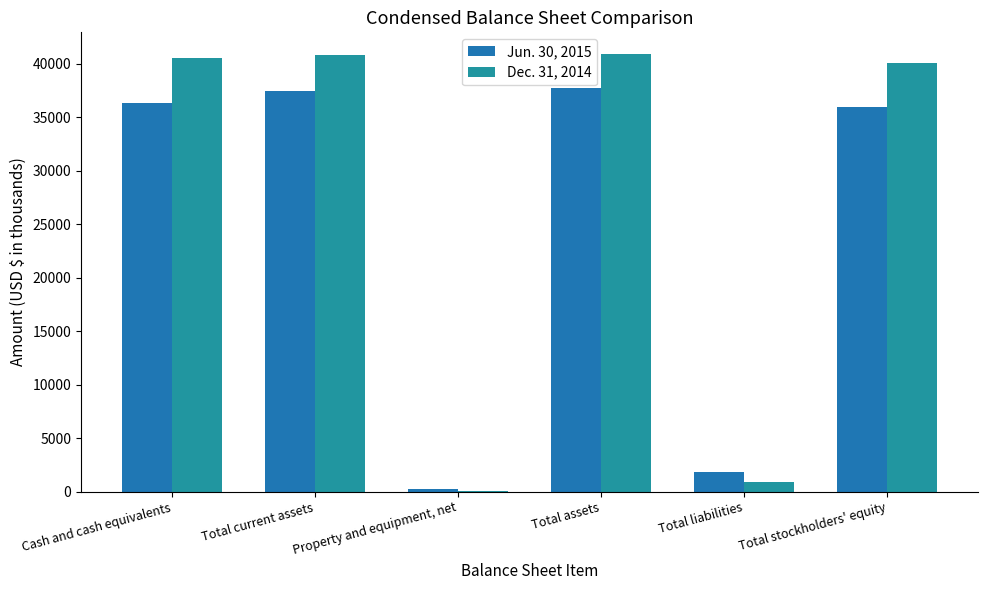

Reading left to right, transcribe all the data shown in this chart.

Jun. 30, 2015: 36352	37502	242	37756	1813	35943
Dec. 31, 2014: 40590	40829	65	40906	850	40056